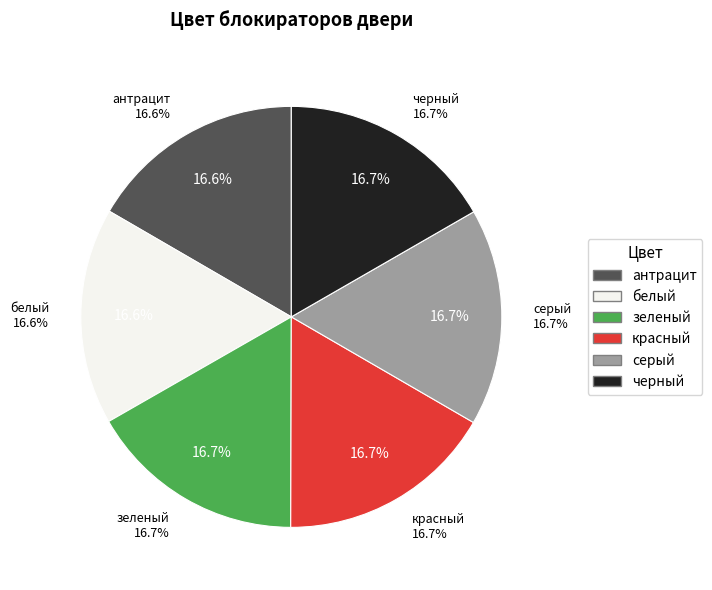

How many segments does this pie chart have?

6